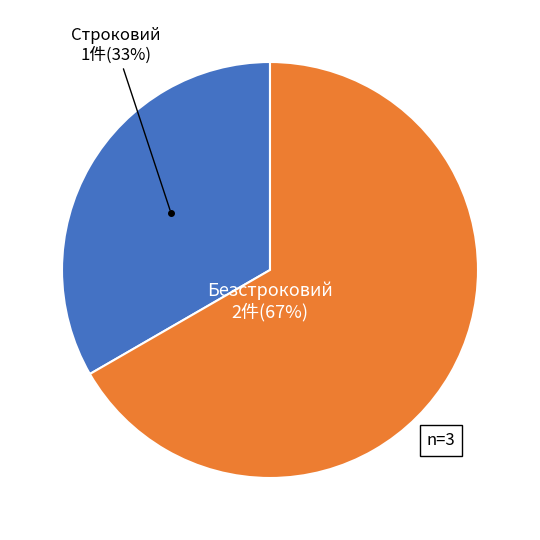

Is there any slice that represents more than half of the pie?

Yes